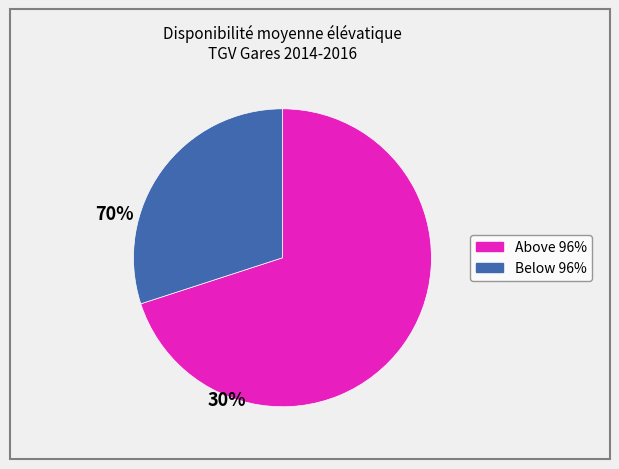

Is there a majority slice in this chart?

Yes